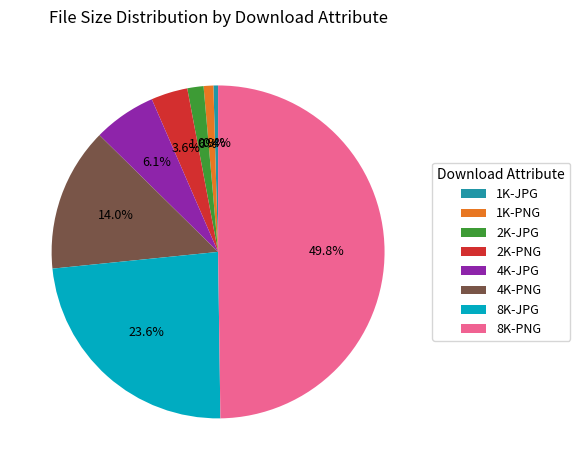

Does 1K-PNG represent more than half of the total?

No